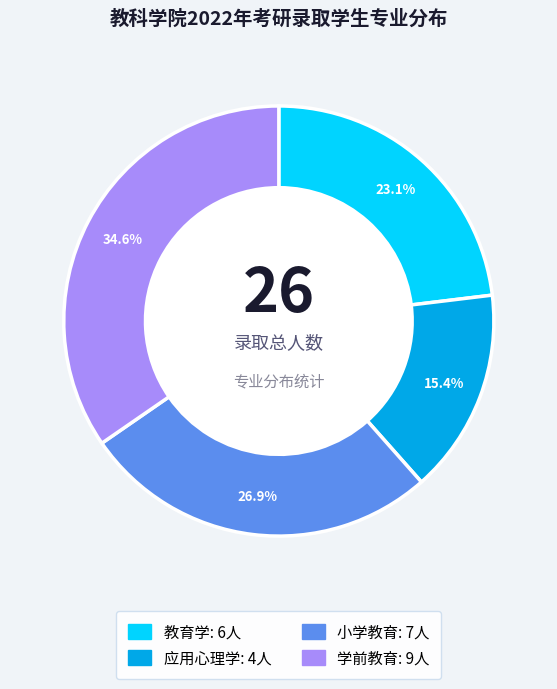

What is the ratio of the value at 应用心理学 to the value at 教育学?

0.7